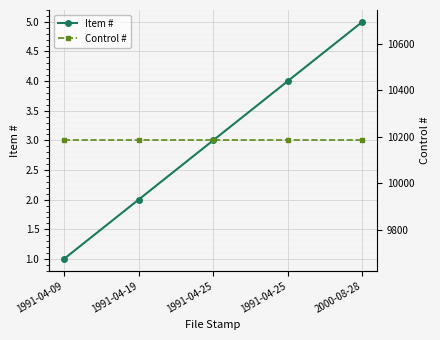

Which category has the lowest value across all series?

1991-04-09